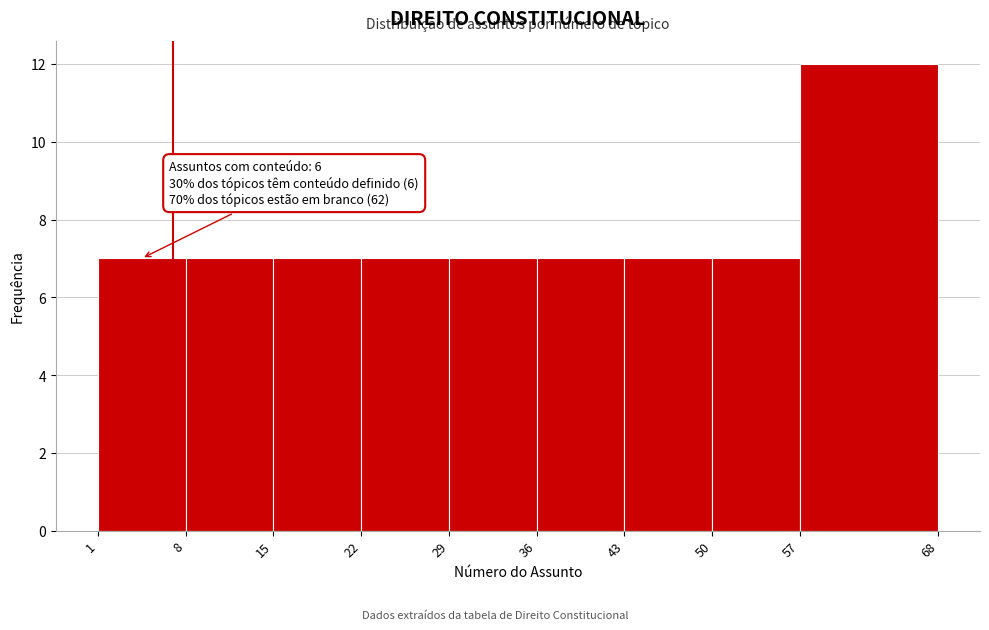

Over which range of the x-axis is the bar tallest?

57 to 68